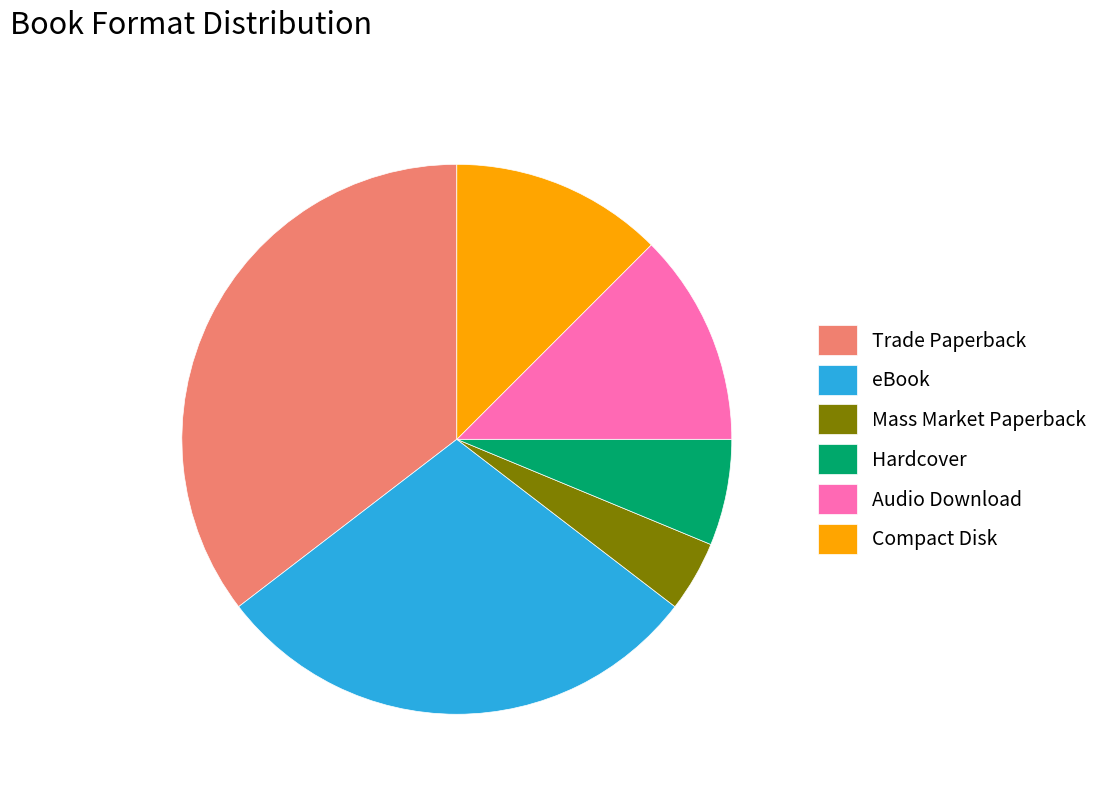

Which category has the biggest portion of the pie?

Trade Paperback